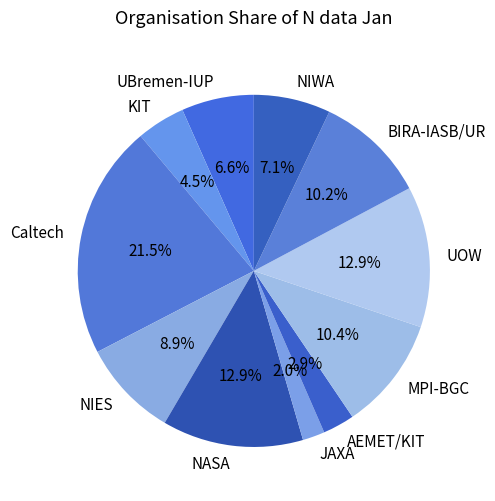

Which category has the smallest portion of the pie?

JAXA